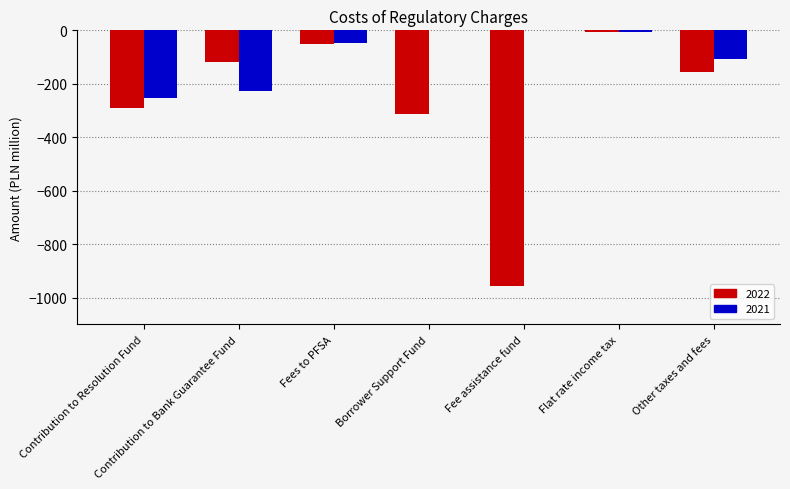

Where is 2022 nearest to the value -480?

Borrower Support Fund